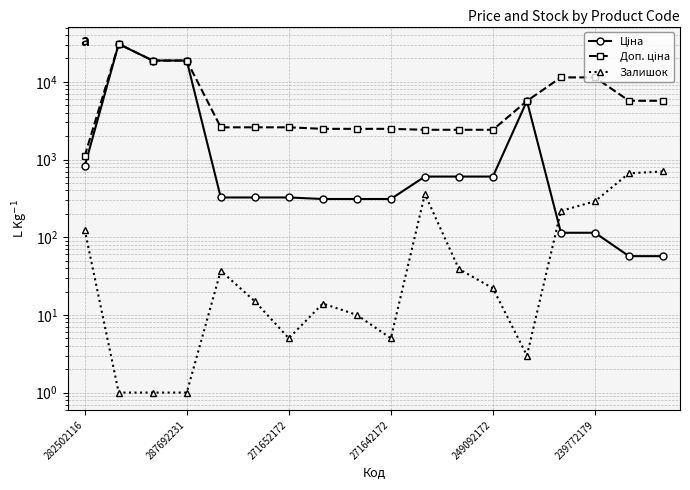

Does the chart have visible grid lines?

Yes